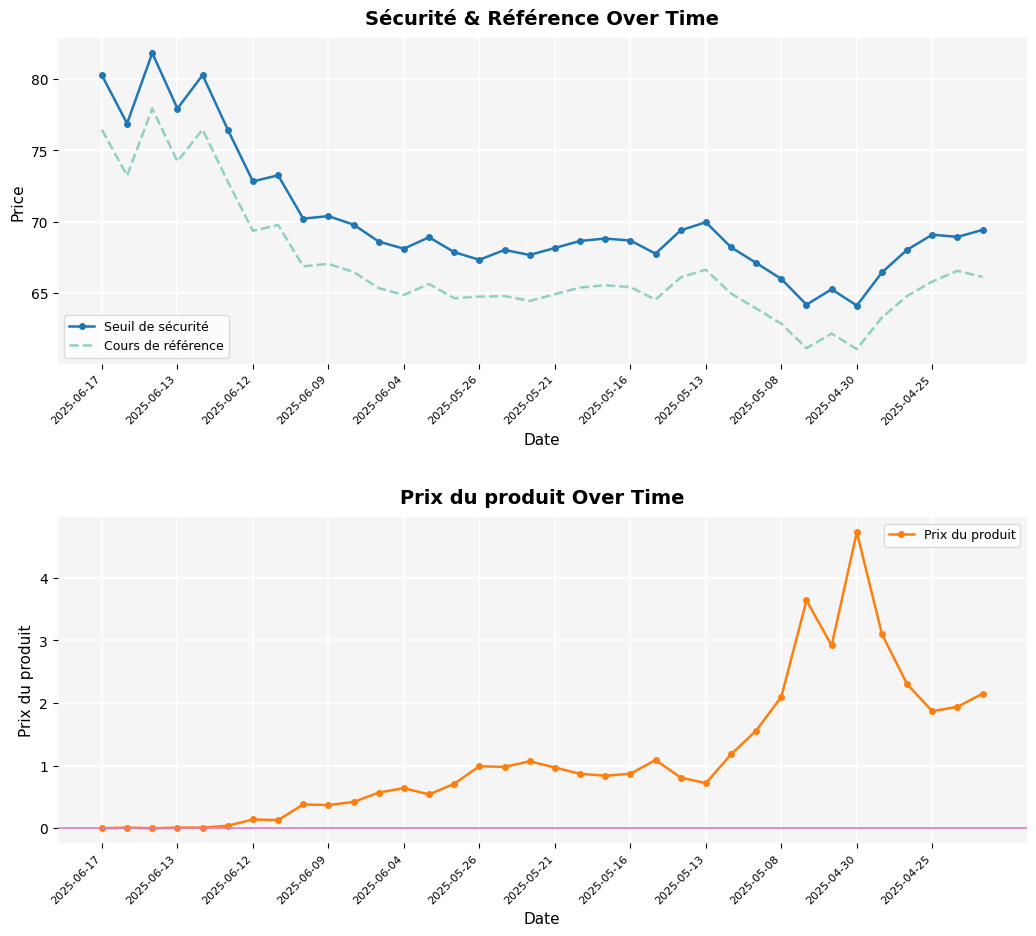

True or false: Seuil de sécurité and Cours de référence cross at least once.

False